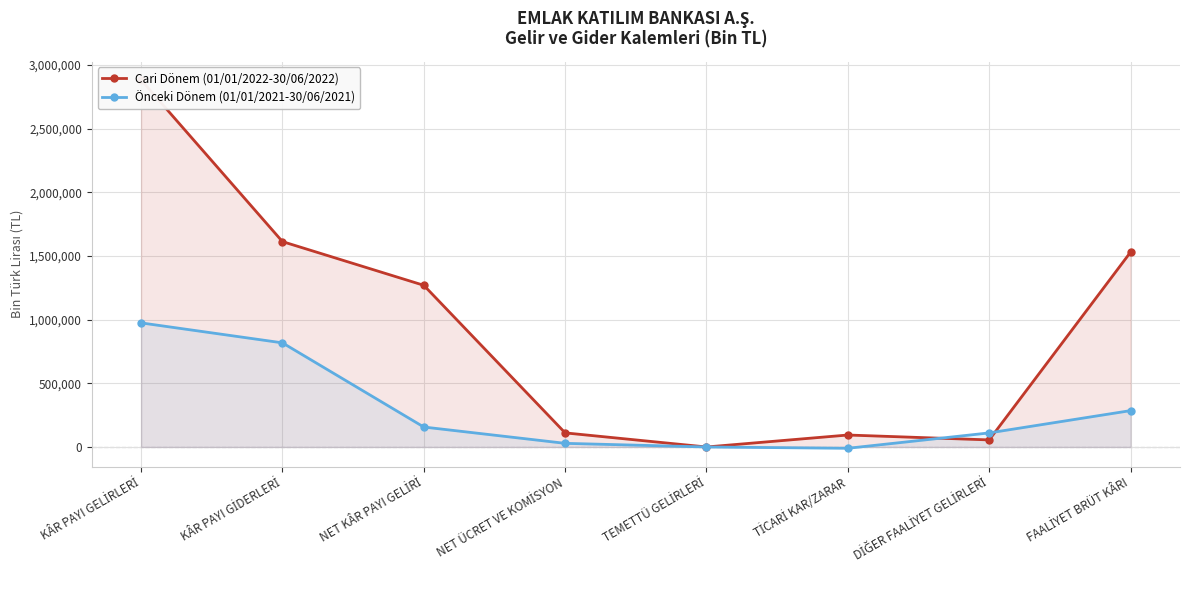

How many data points in Önceki Dönem (01/01/2021-30/06/2021) are less than 156801?

4